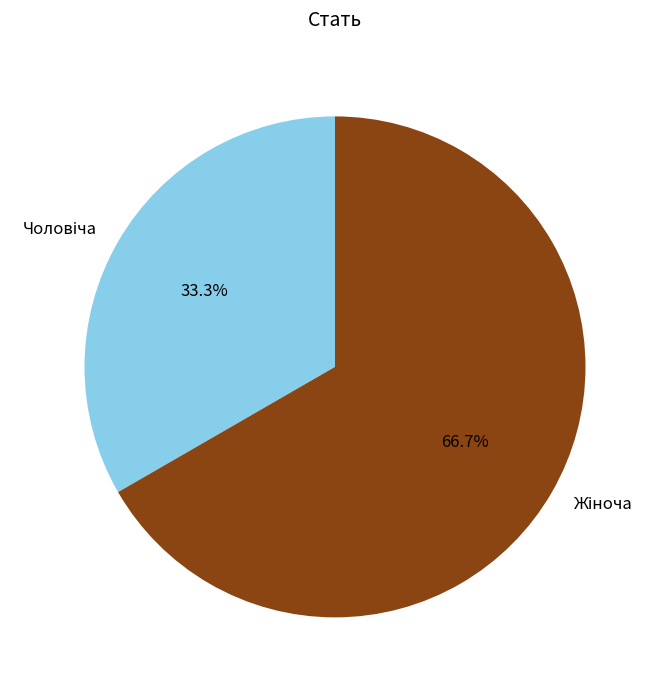

How many segments does this pie chart have?

2